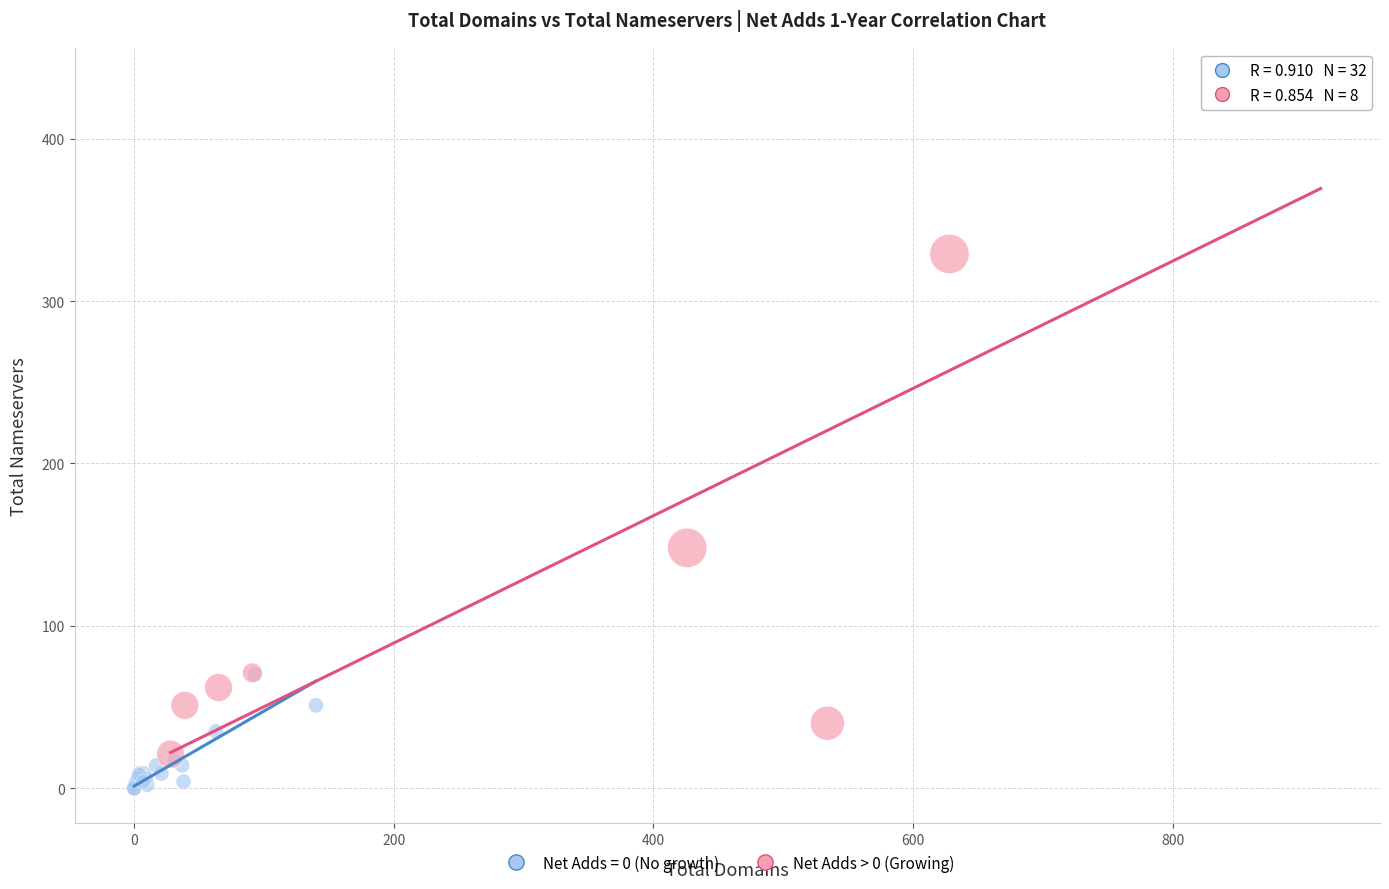

Which series has the largest Y range (max minus min)?

Net Adds > 0 (Growing)